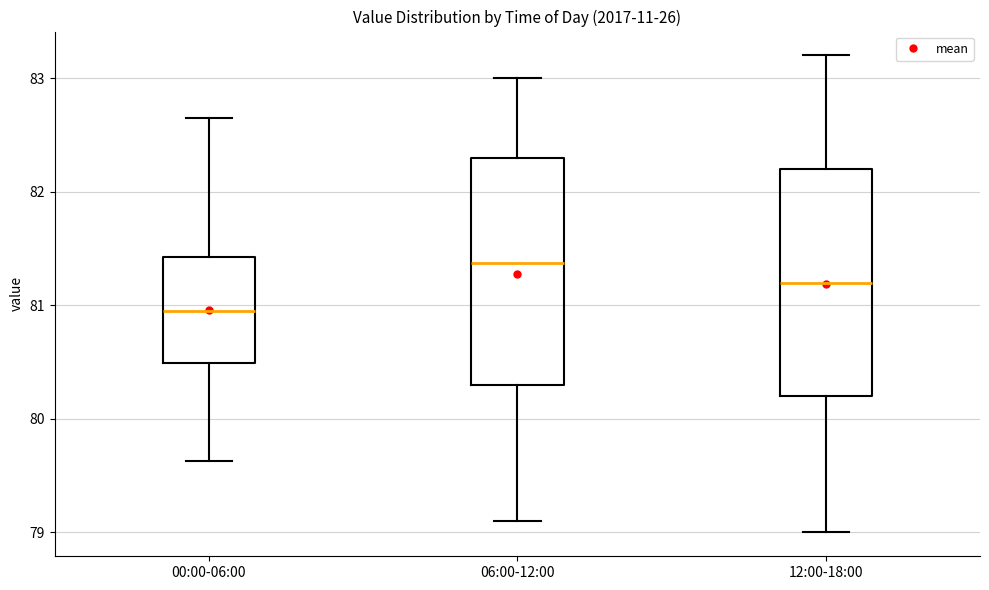

Which box's median line is the highest?

06:00-12:00